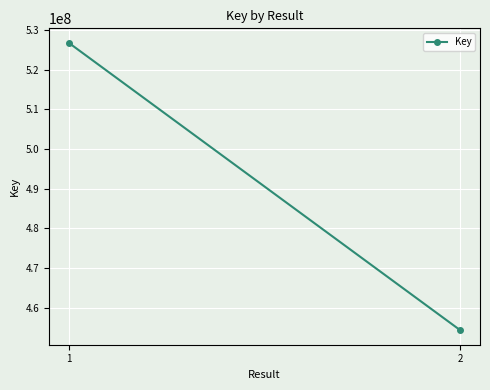

Read the value at 2, to the nearest 10.

454247020